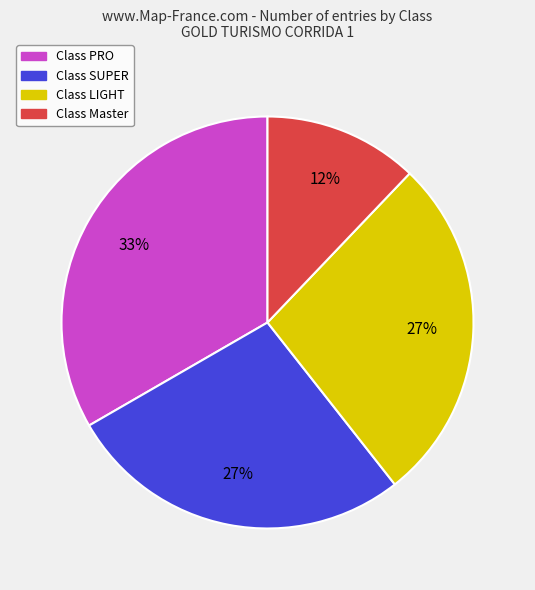

To the nearest percent, what is the average slice percentage?

25%